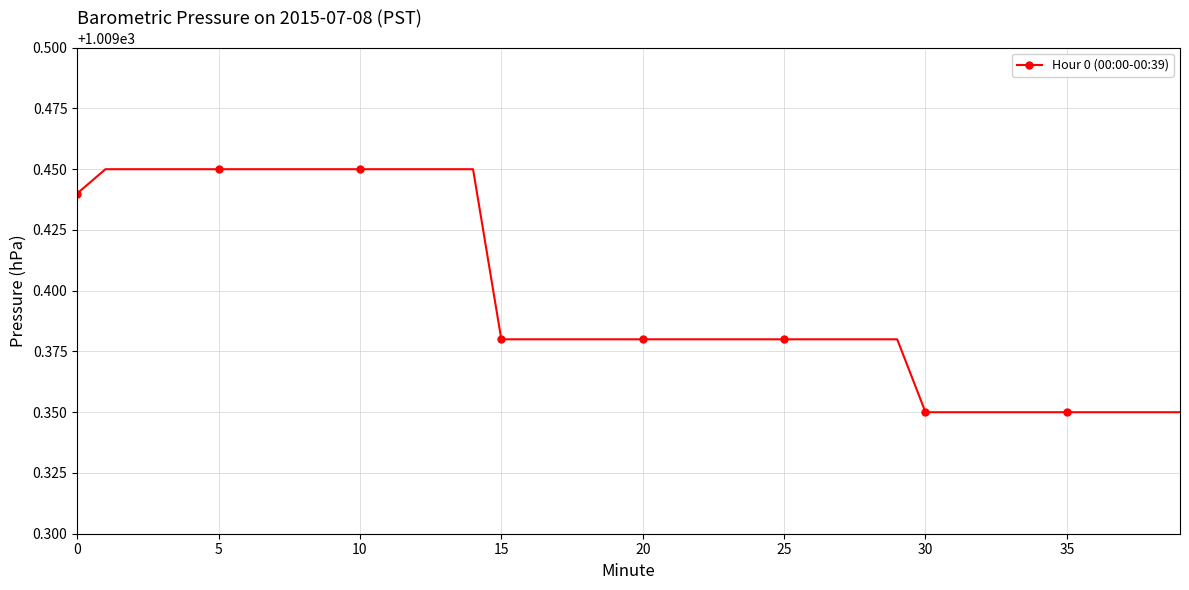

What is the sum of all values?

40375.9